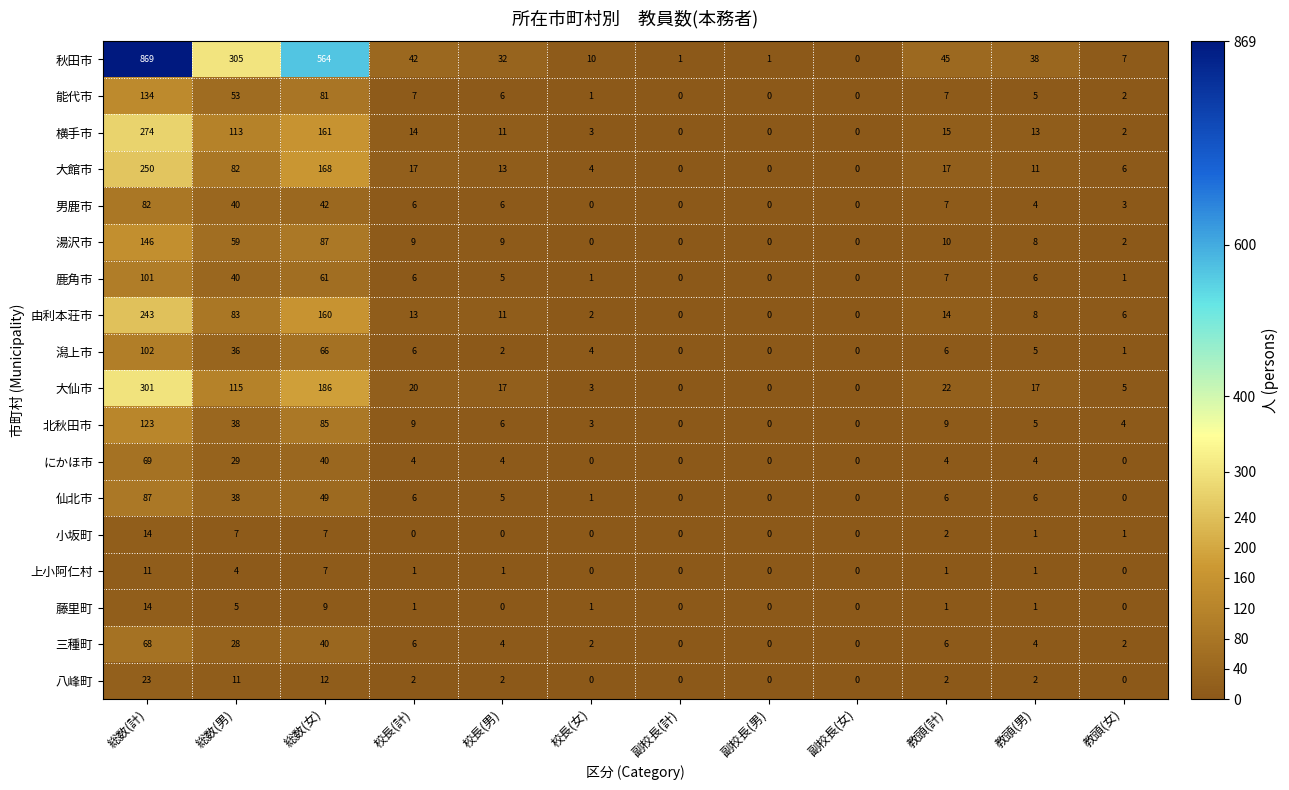

What is the maximum value shown in the chart?

869